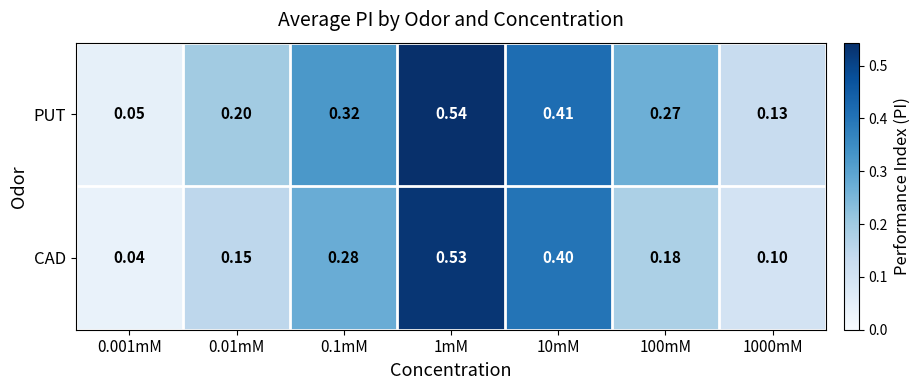

Between 0.1mM and 1000mM, which series saw the biggest shift?

PUT